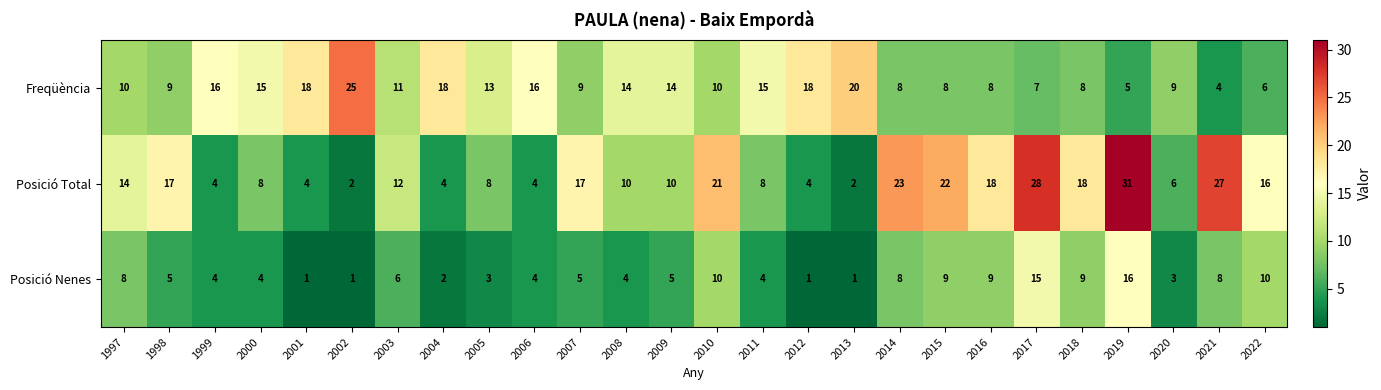

What is the greatest value displayed?

31